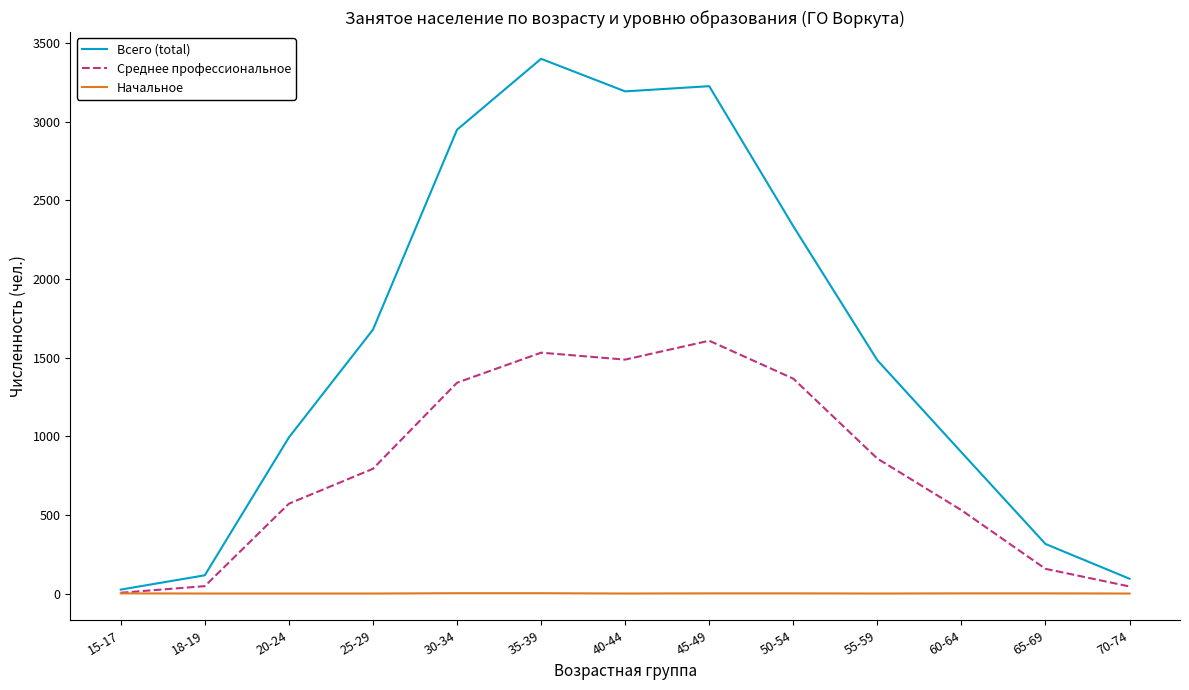

Rank the series by their maximum value, from lowest to highest.

Начальное, Среднее профессиональное, Всего (total)